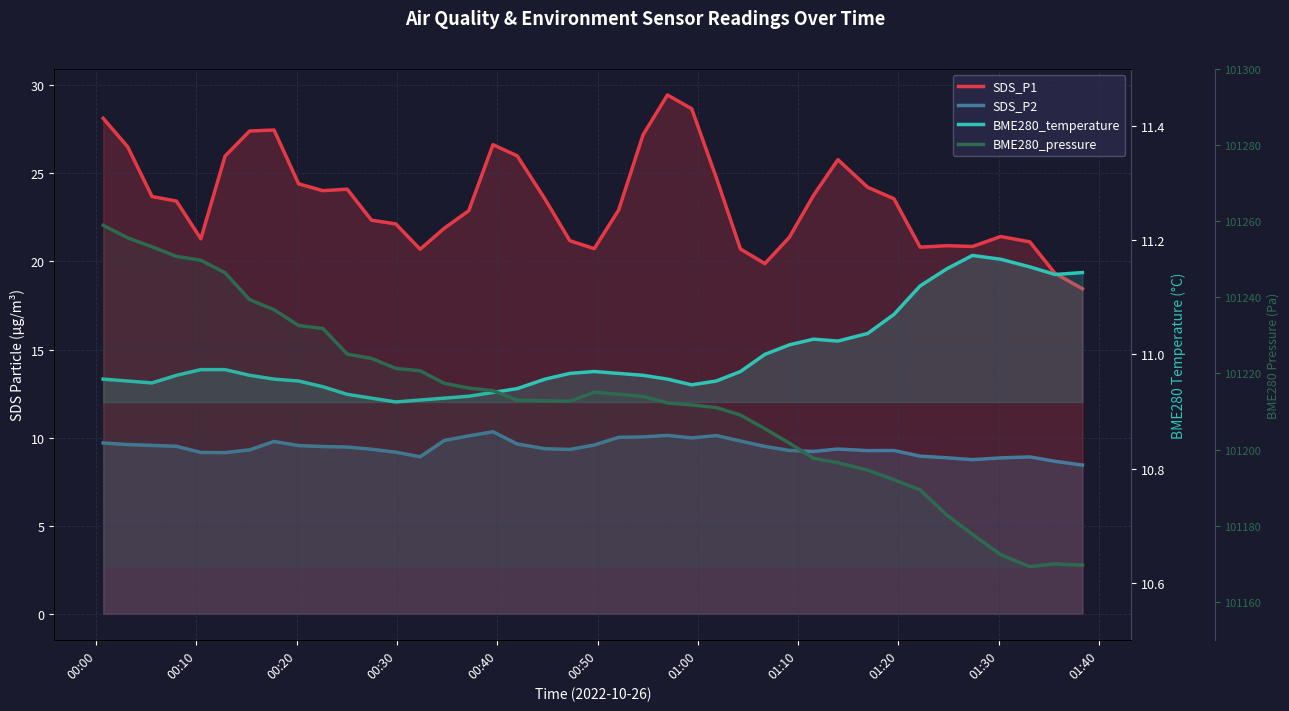

True or false: SDS_P2 has more than 2 points higher than both neighbors.

True